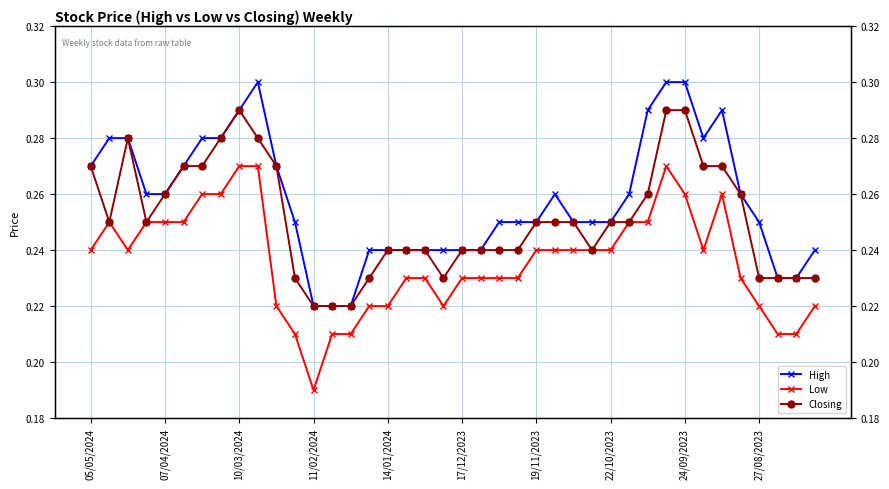

The Closing series shows 0.1 at 15. True or false?

False